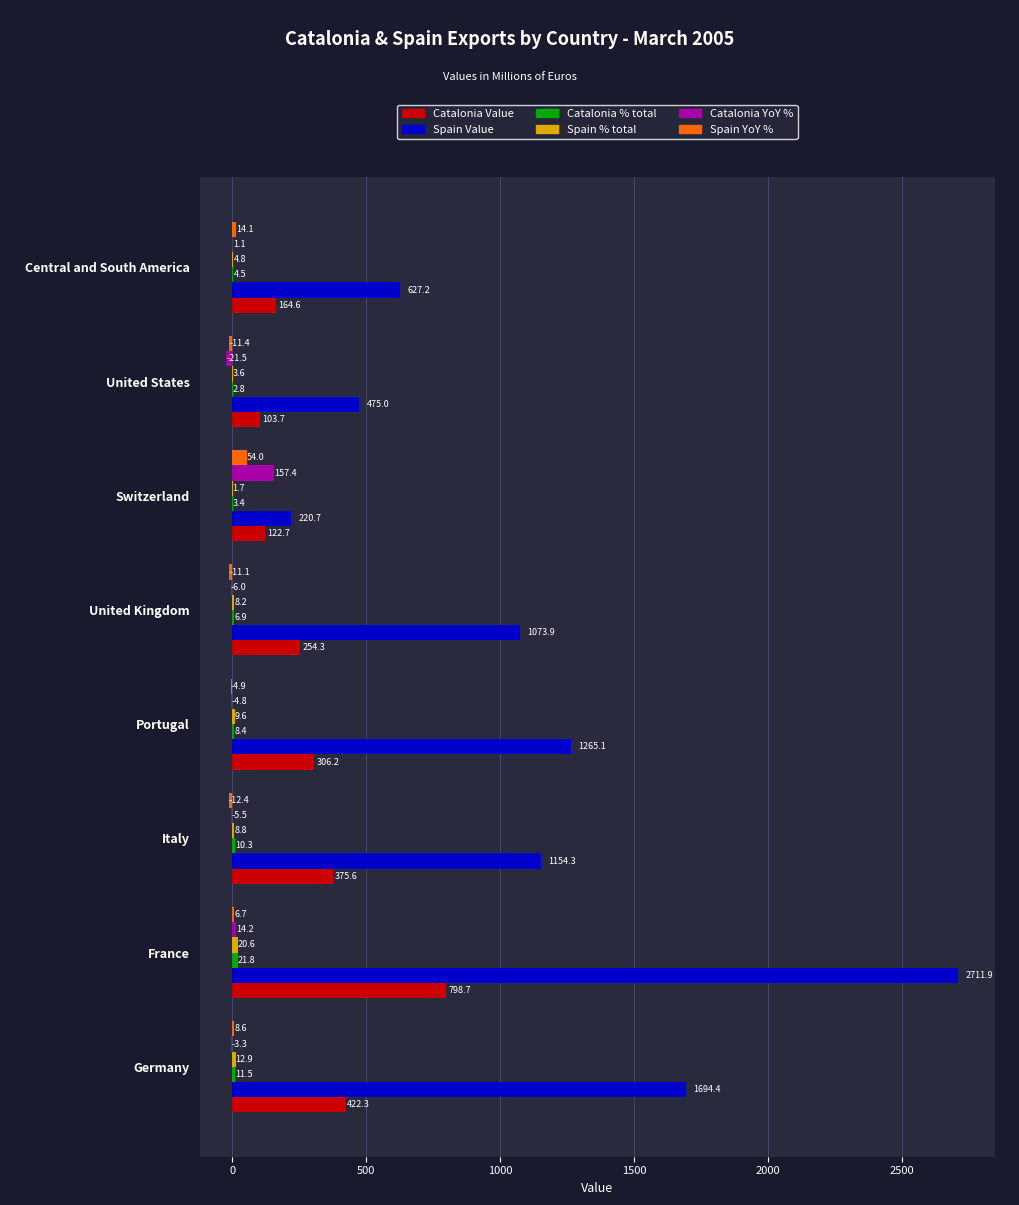

How many series are shown in this chart?

6